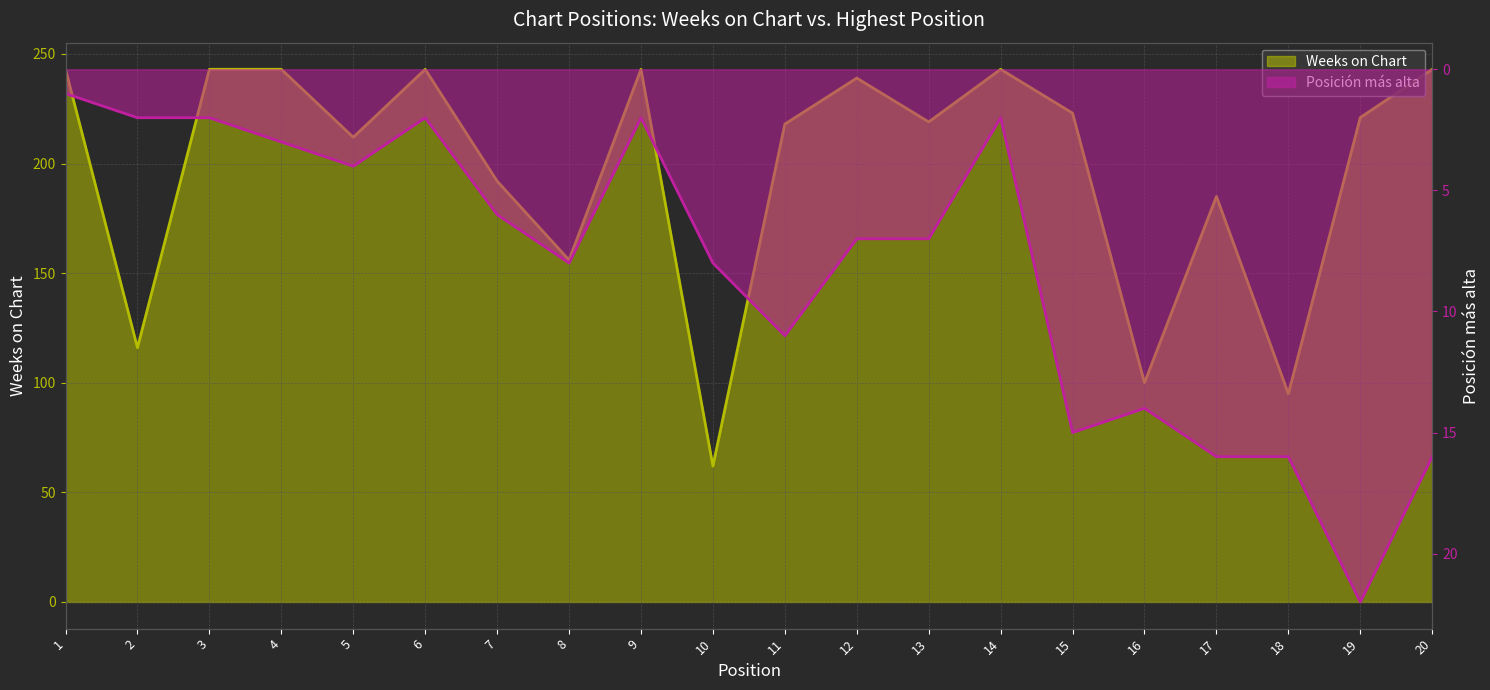

List the labels in order of Posición más alta value, largest first.

19, 17, 18, 20, 15, 16, 11, 8, 10, 12, 13, 7, 5, 4, 2, 3, 6, 9, 14, 1